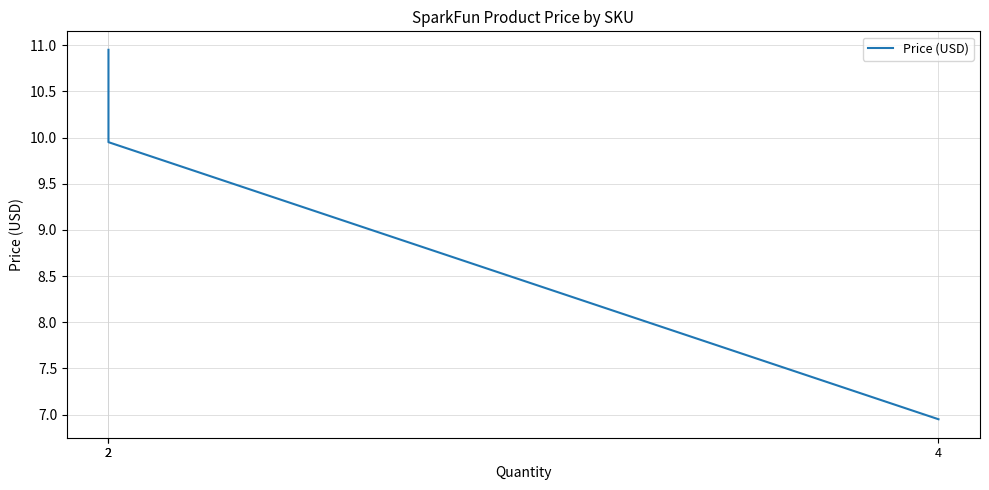

What is the change in value from 2 to 2?

-1.0